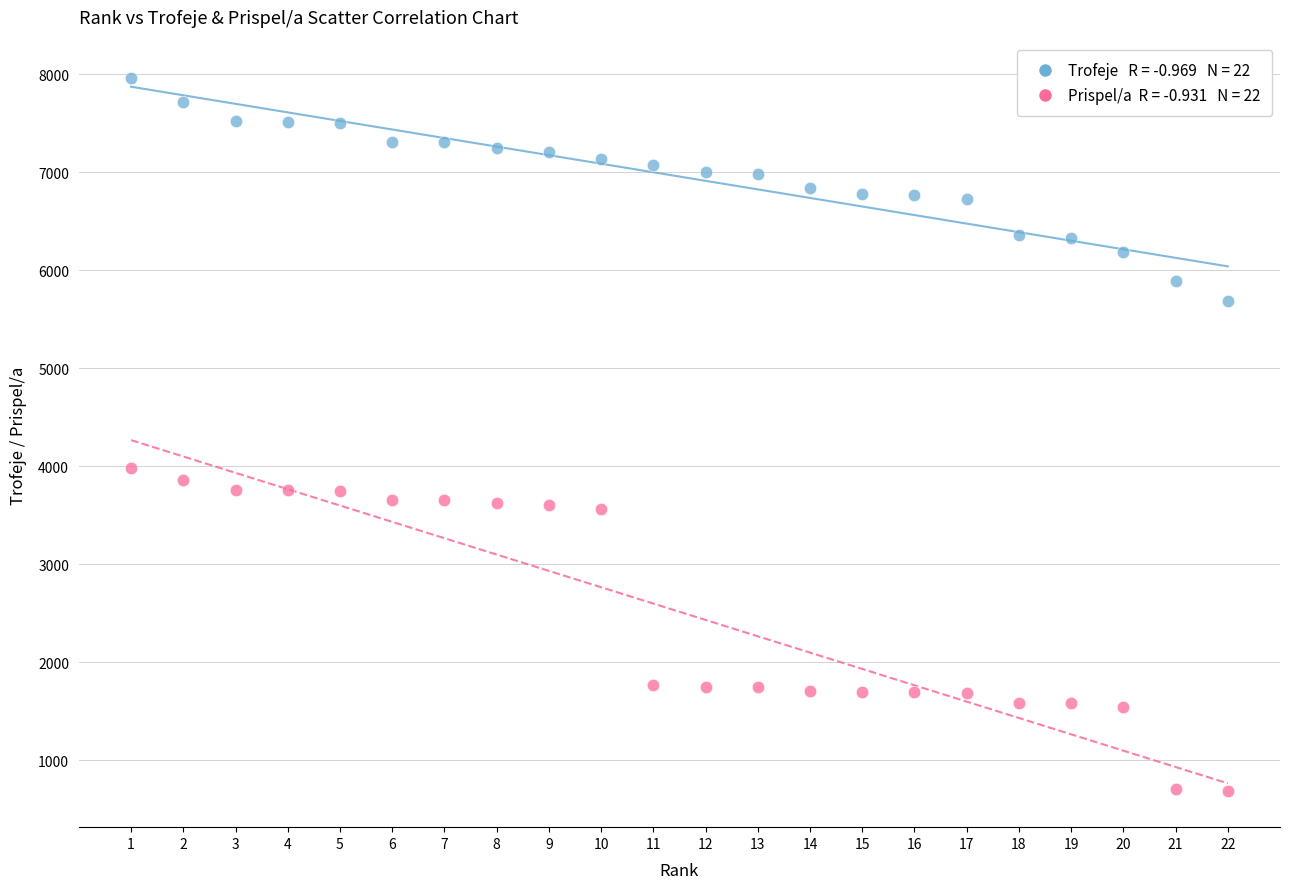

Across all data points, what is the range of X values (max minus min)?

21